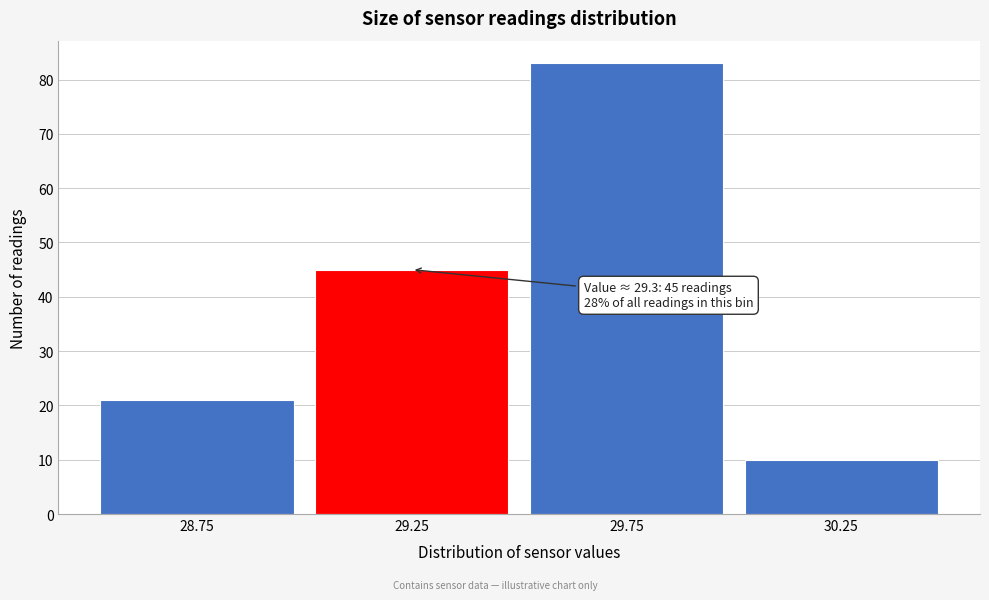

Reading right to left, list all the values displayed in this chart.

30.25=10	29.75=83	29.25=45	28.75=21